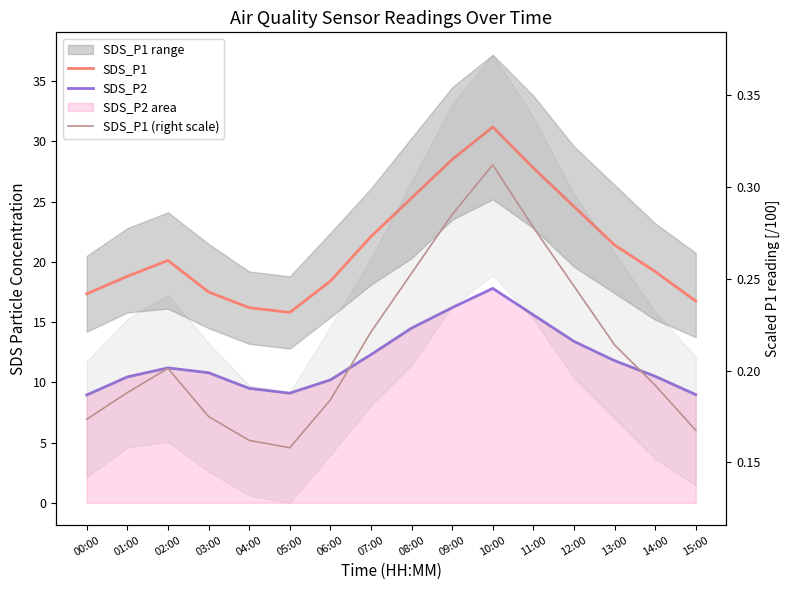

What is the difference between the maximum and minimum values in the SDS_P1 (right scale) series?

0.2